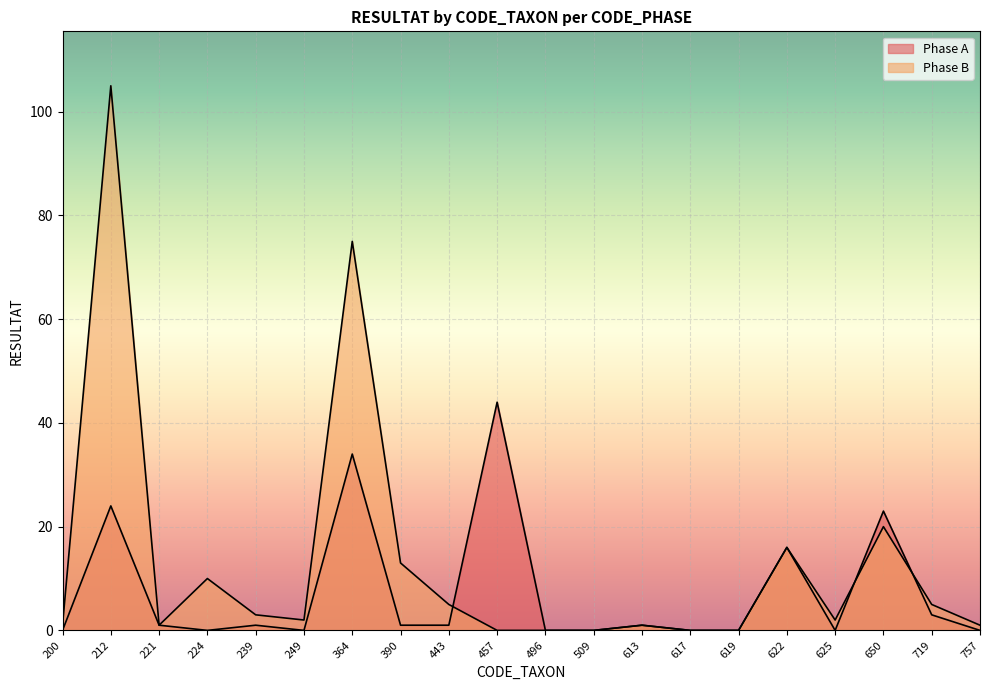

Which category has the lowest value in the Phase B series?

457